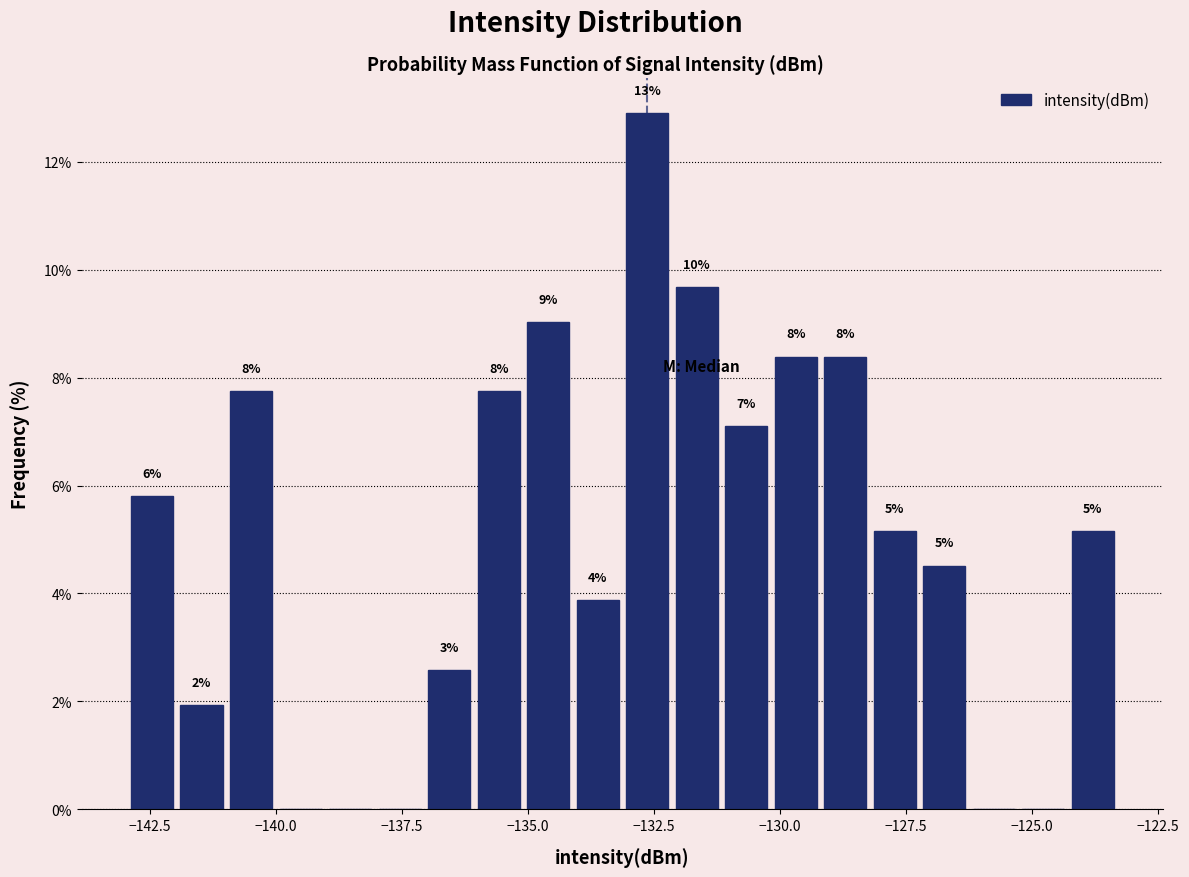

Read against the x-axis, roughly where is the centre of the tallest bar?

-132.5